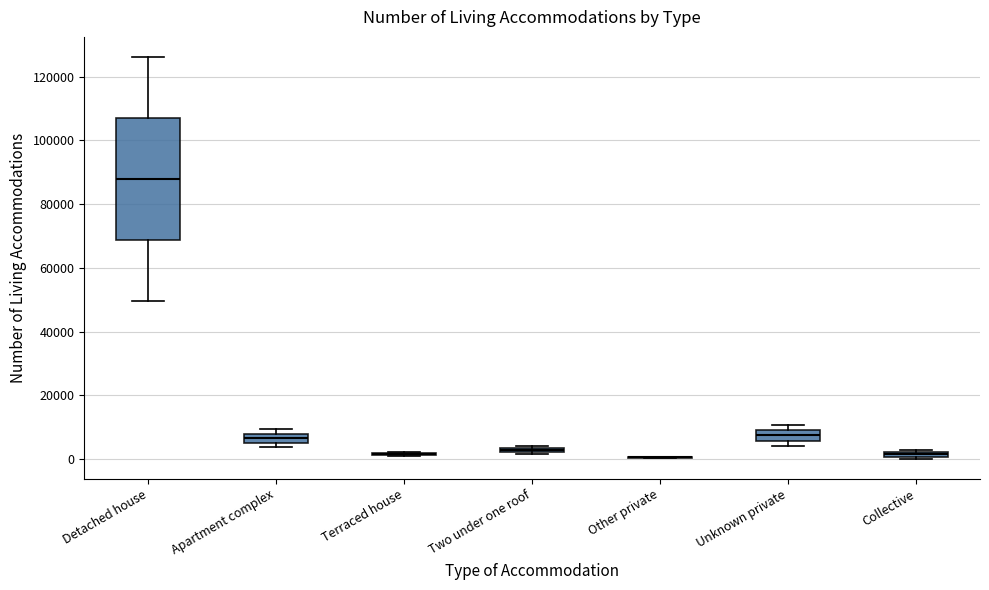

Which box is the tallest, from its lower edge to its upper edge?

Detached house